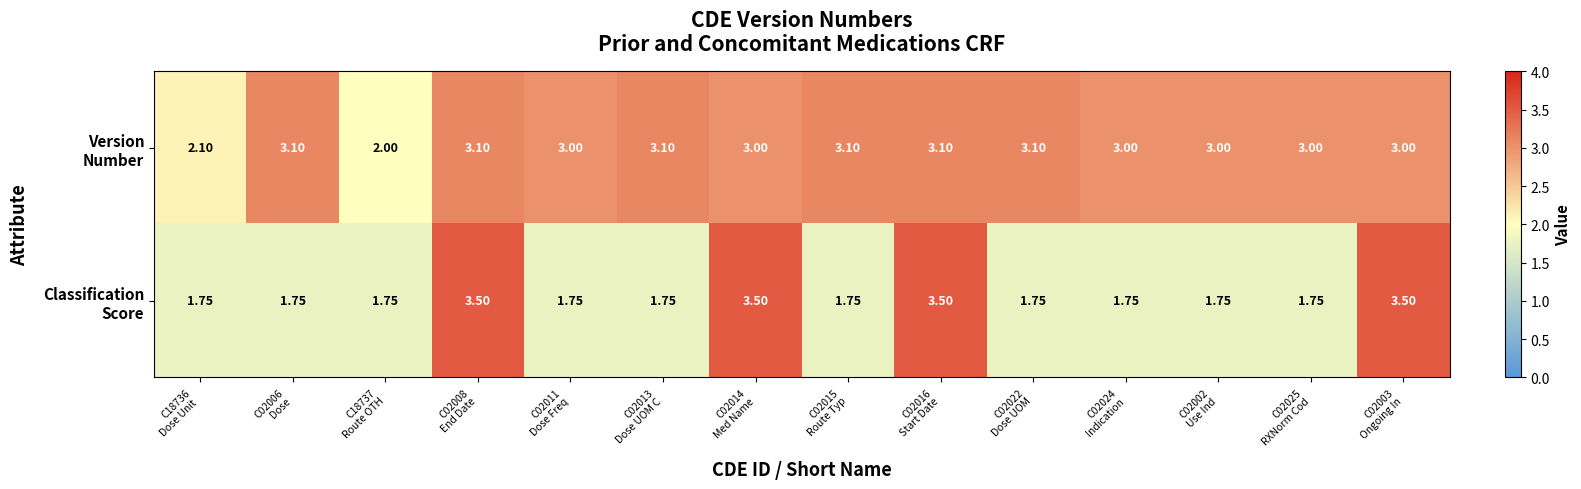

At which category is the sum across all series the highest?

C02008
End Date